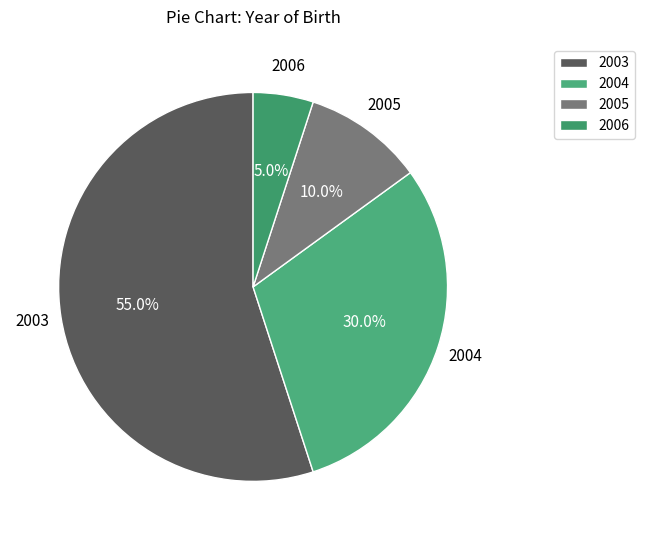

What is the ratio of the value at 2004 to the value at 2003?

0.5